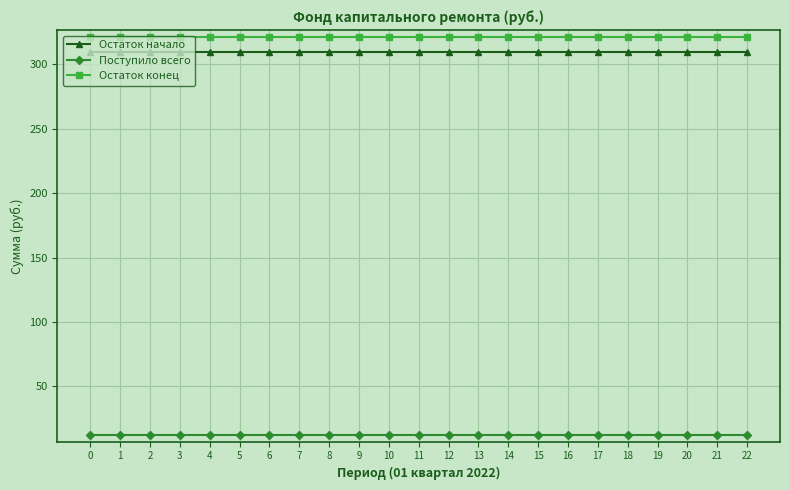

What is the spread (max minus min) of values at 10?

309.4